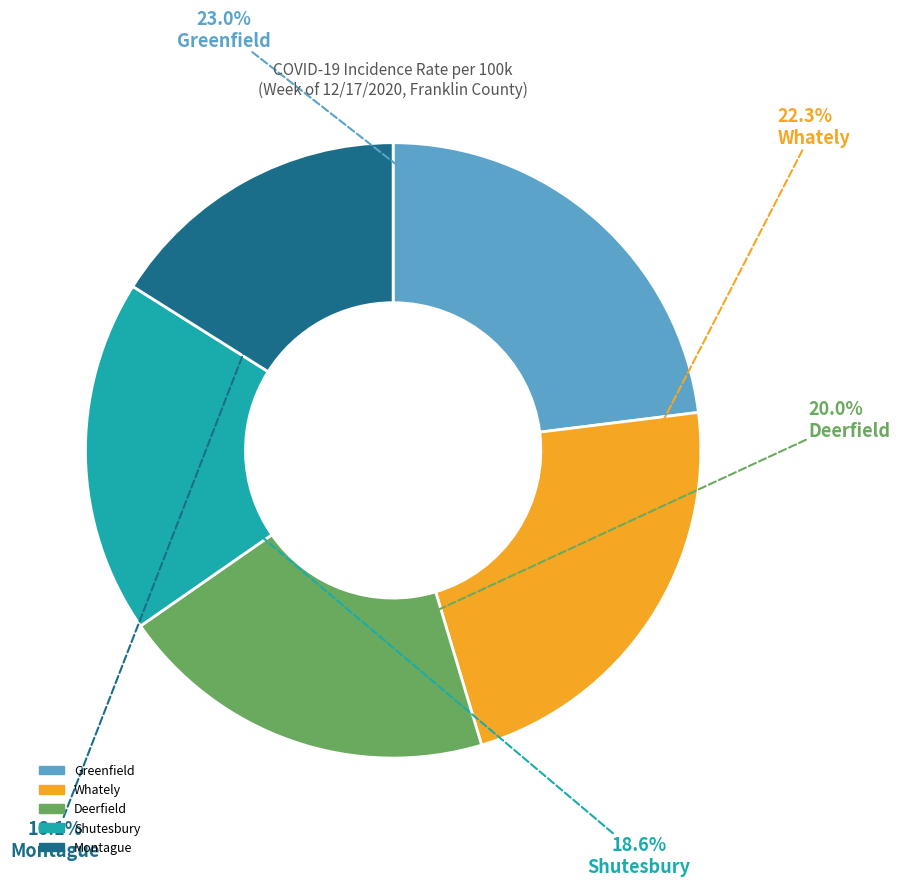

Is there a majority slice in this chart?

No